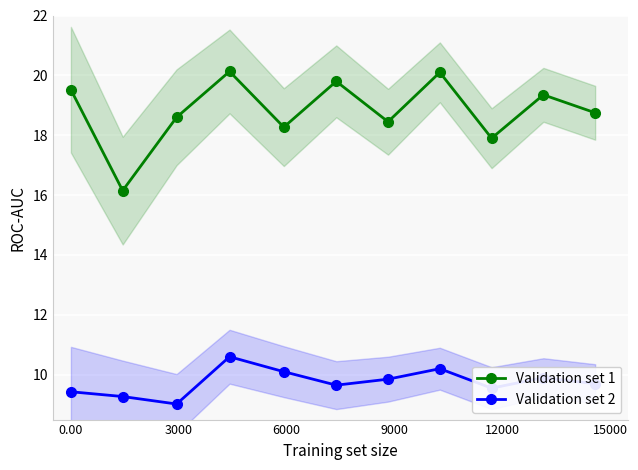

True or false: Validation set 2 and Validation set 1 cross at least once.

False